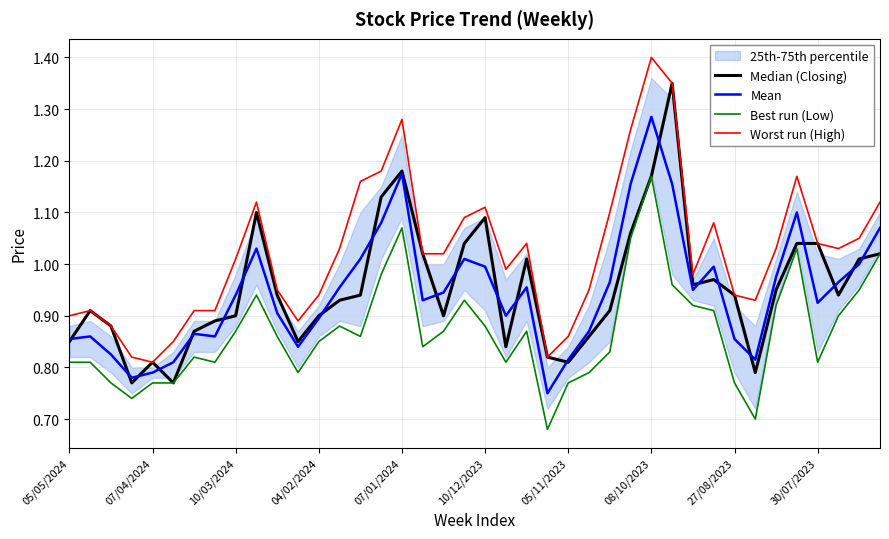

At which label does Worst run (High) reach its peak?

08/10/2023